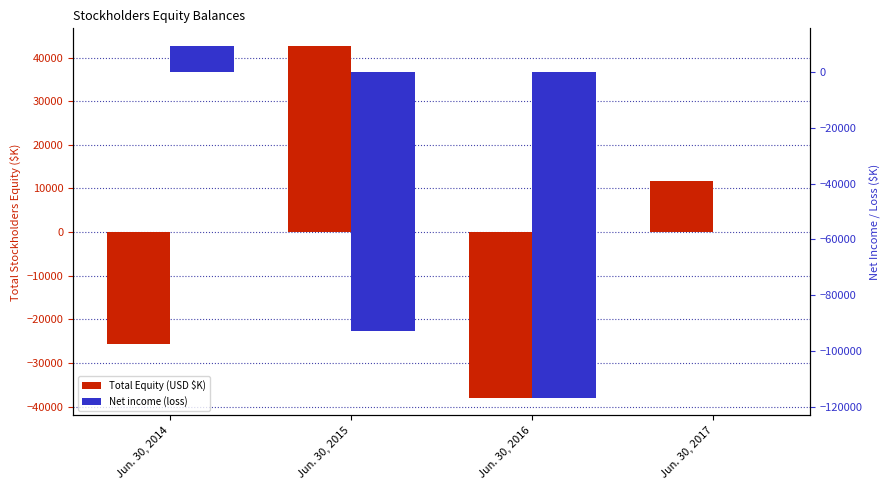

Between Jun. 30, 2014 and Jun. 30, 2016, which series saw the biggest shift?

Net income (loss)